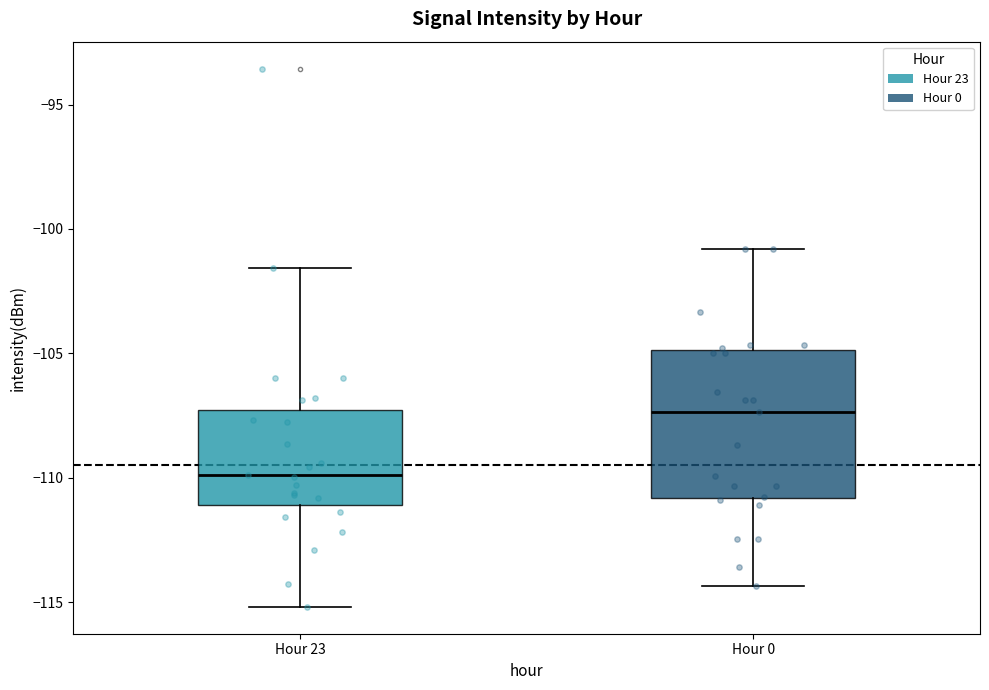

Reading left to right, transcribe this box plot: for each box, give where its median line is, the range the box spans, and where its two whiskers end, as read against the y-axis. The values are not printed on the chart, so give them approximately, as read against the axis.

Hour 23: median -110.0, box -111.0 to -107.5, whiskers -115.0 to -101.5
Hour 0: median -107.5, box -111.0 to -105.0, whiskers -114.5 to -101.0